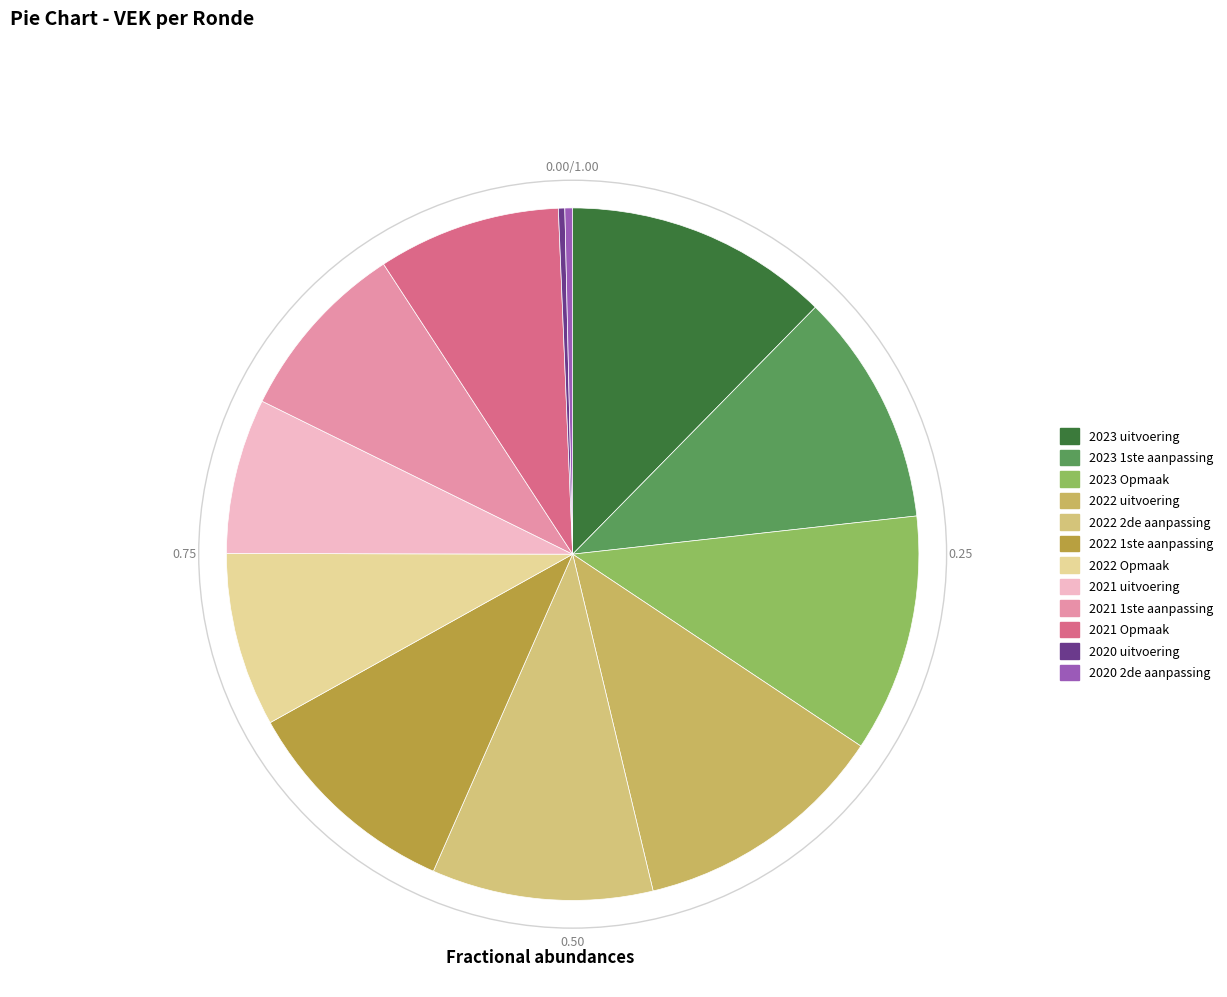

Is there any slice that represents more than half of the pie?

No